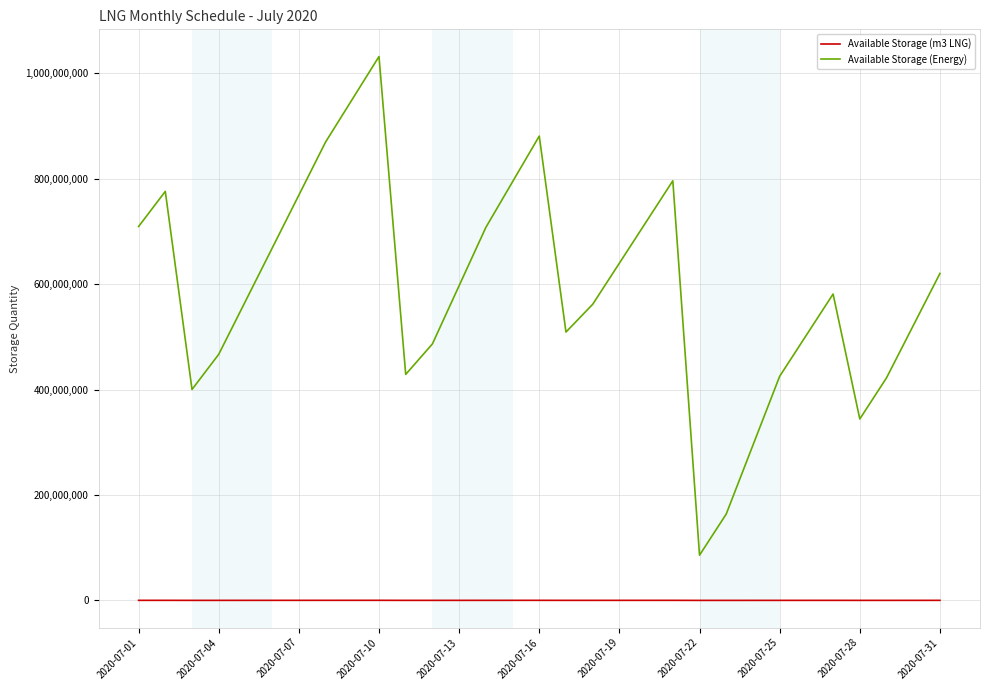

What are all the series names shown in the legend?

Available Storage (m3 LNG), Available Storage (Energy)